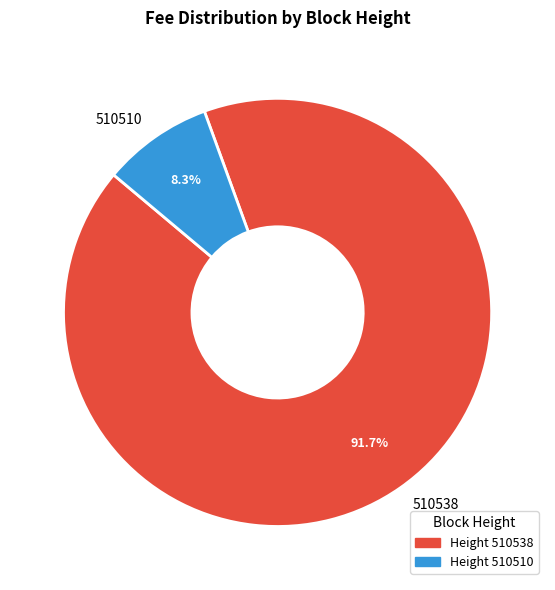

Which slice represents more than half of the pie?

510538